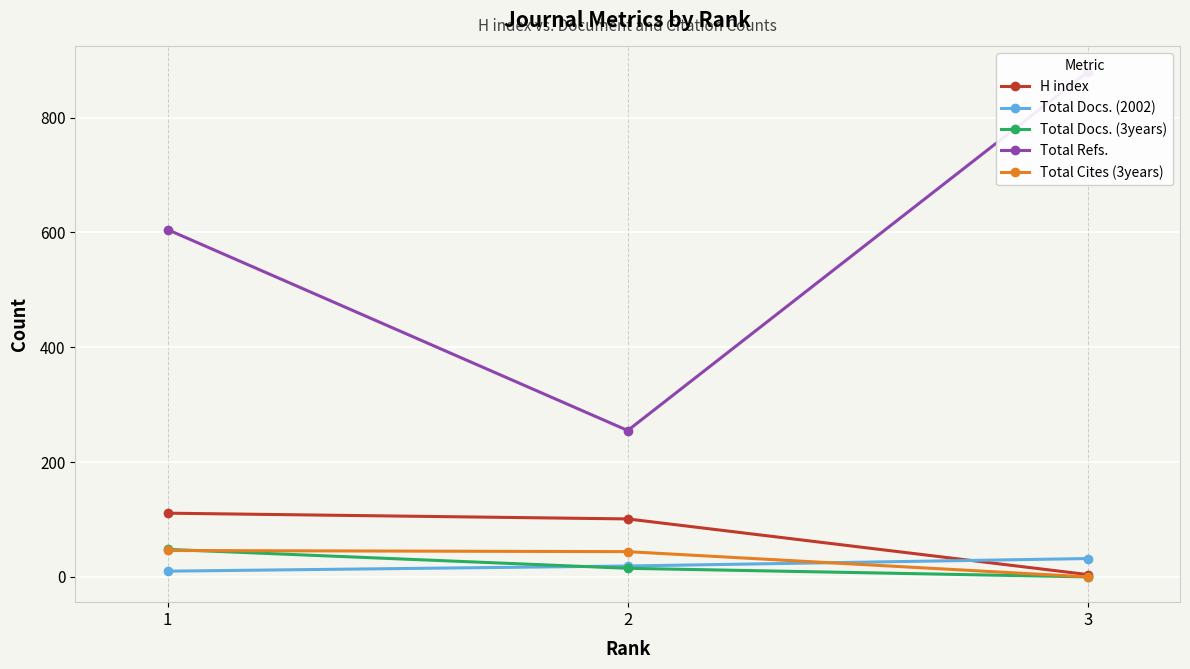

How many values in Total Cites (3years) are above zero?

2